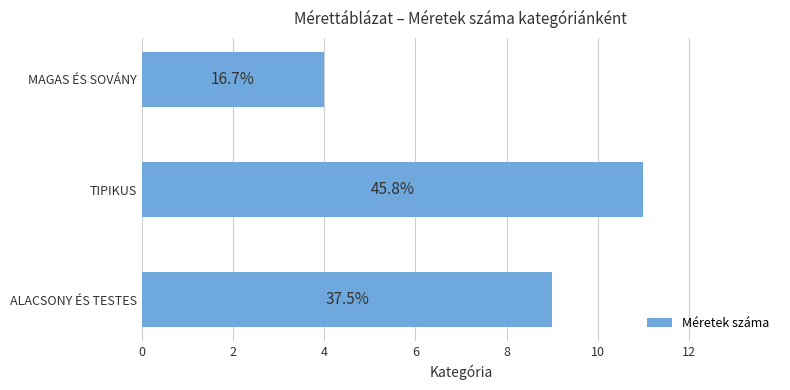

Does the chart contain any negative values?

No